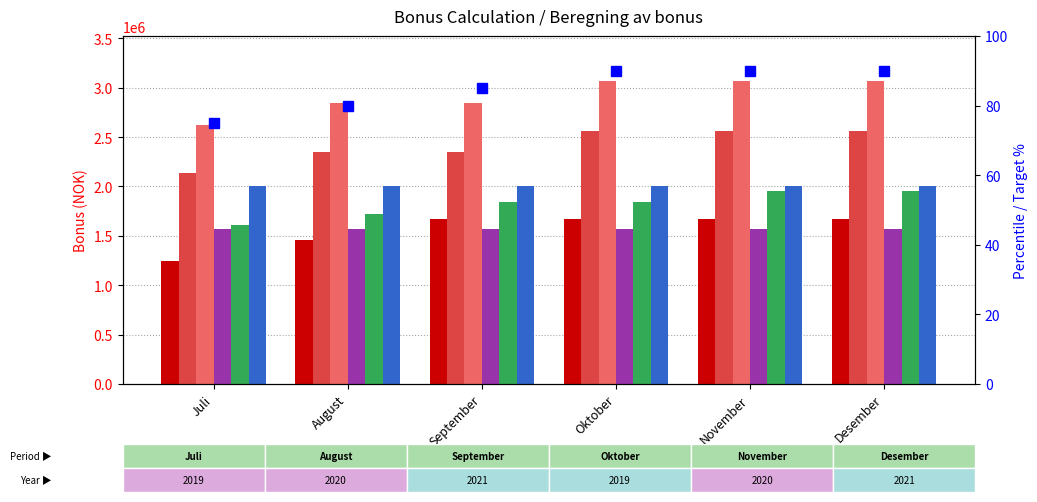

What is the value of the 2021 bar at the 3rd from the left?

2845442.7